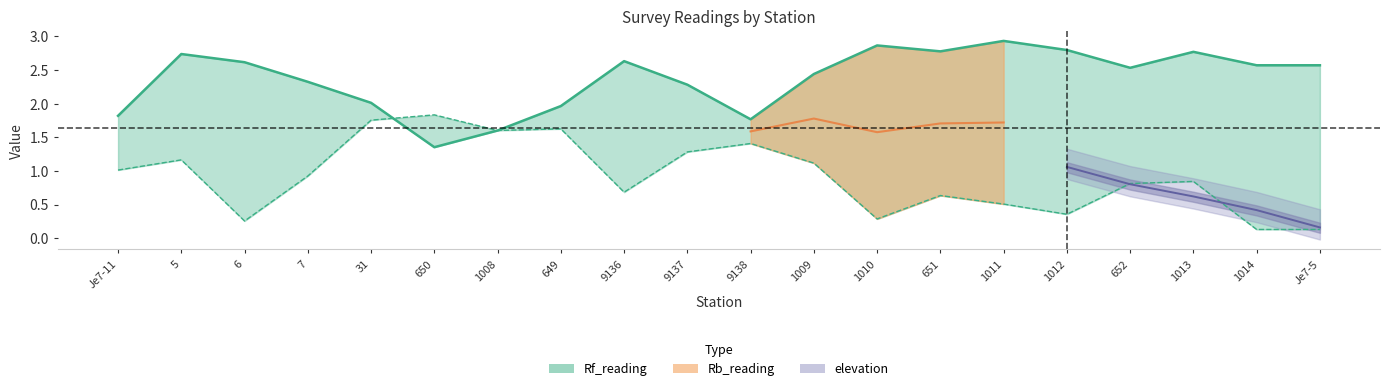

The Rb_reading series shows 1.2 at 31. True or false?

False